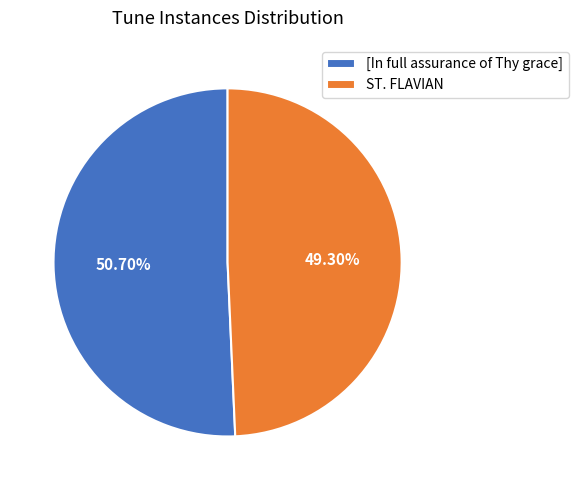

Count the number of slices in the pie.

2